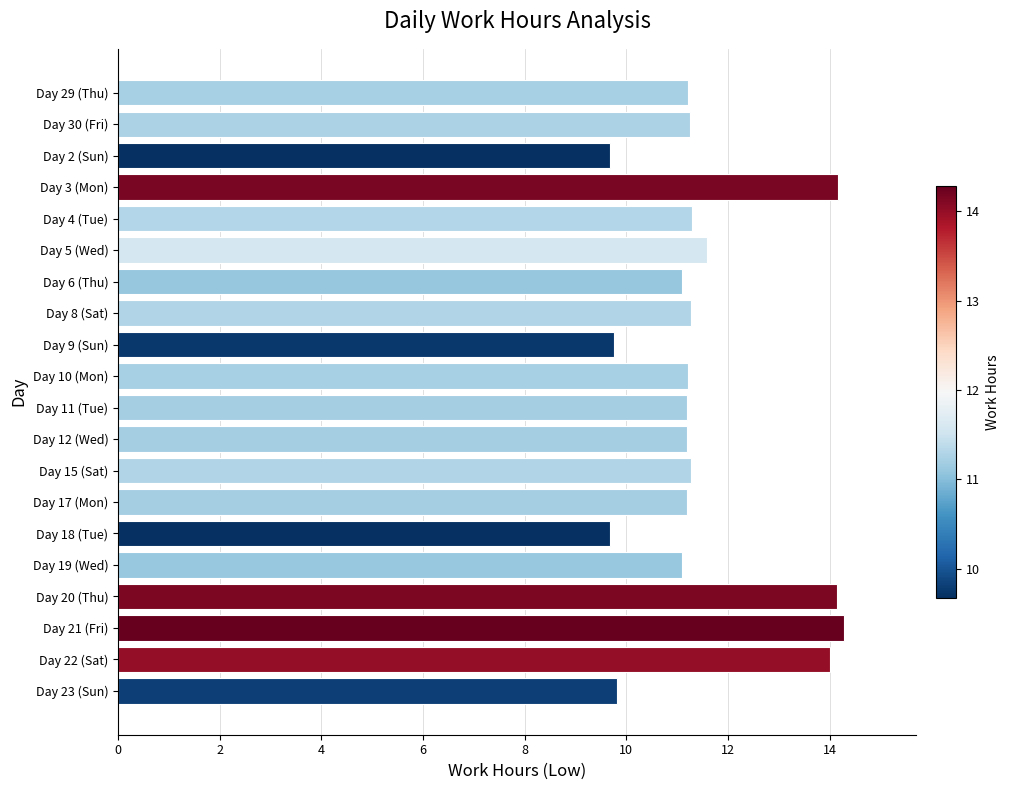

What position from the bottom is Day 2 (Sun)?

18